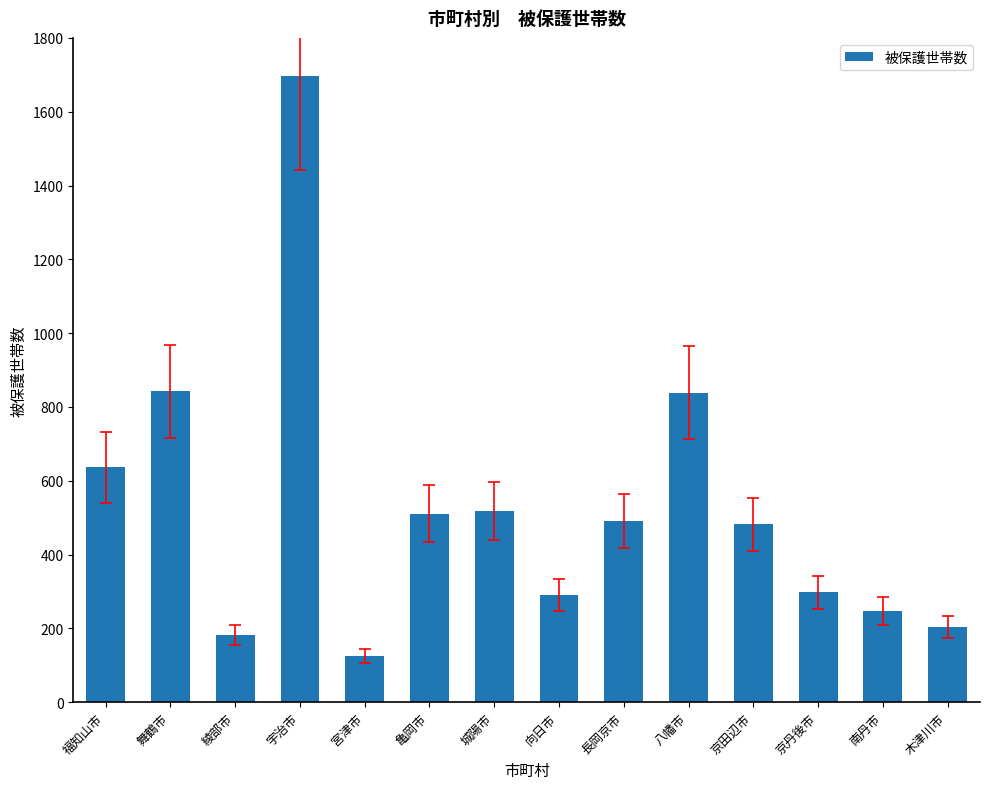

What is the average value?

526